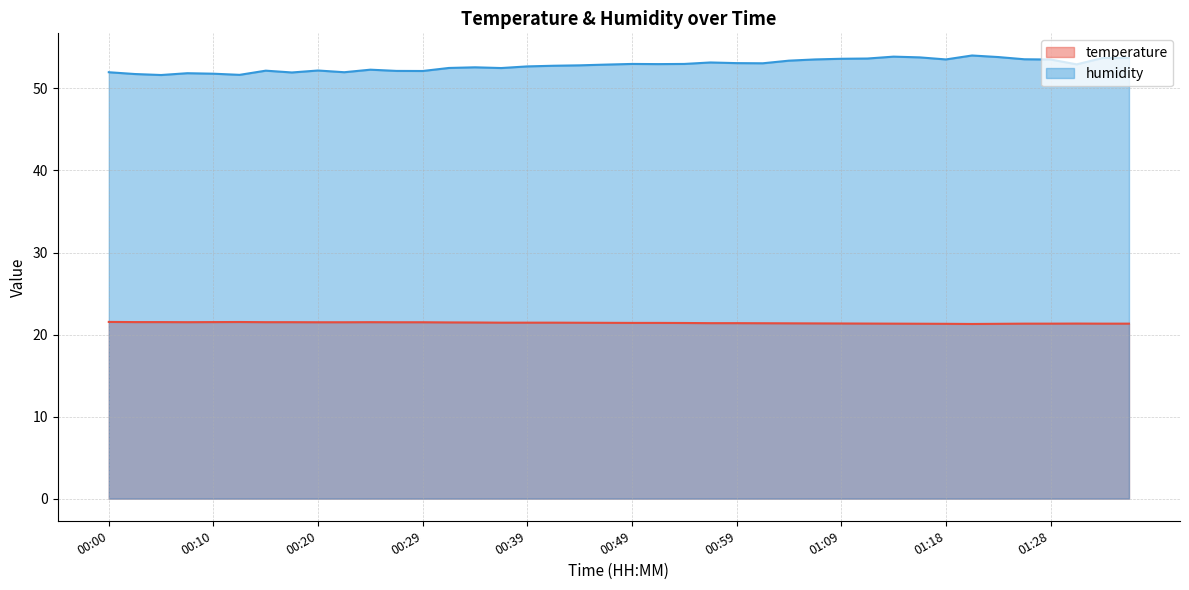

True or false: temperature has a value of 21.5 at 00:17.

True